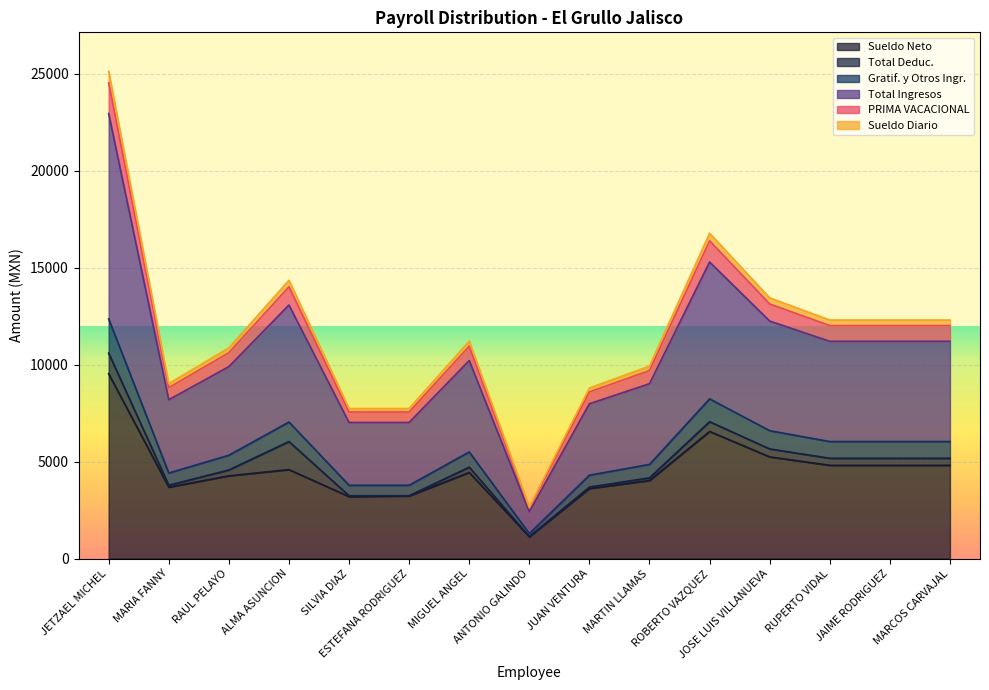

True or false: Sueldo Neto has a value of 4023.5 at MARTIN LLAMAS.

True